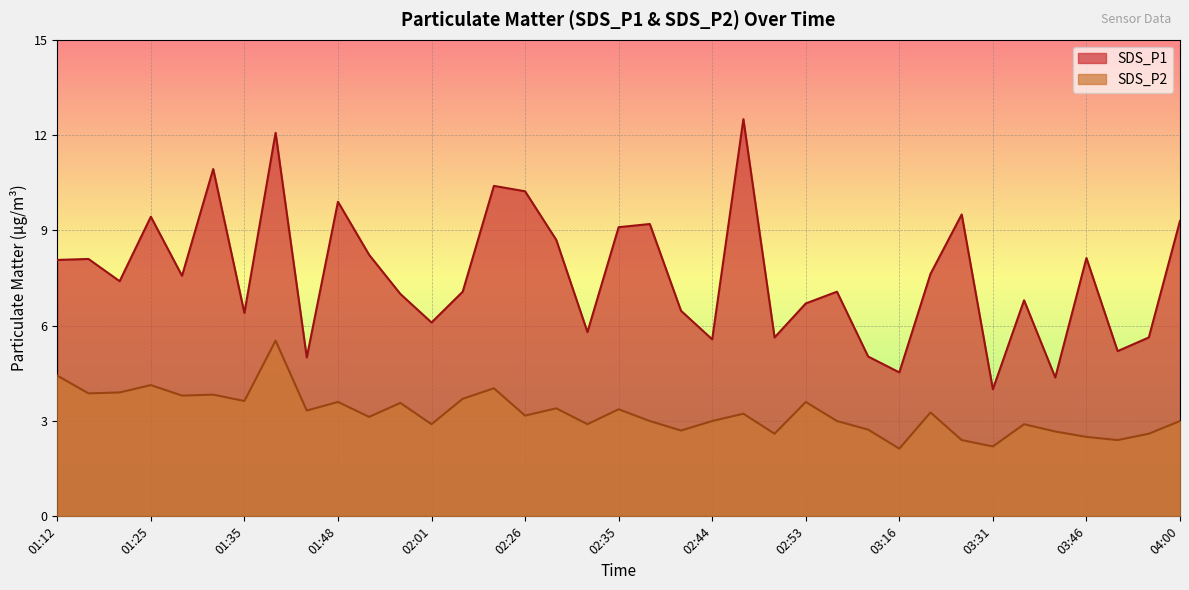

The SDS_P2 series shows 4.1 at 01:25. True or false?

True